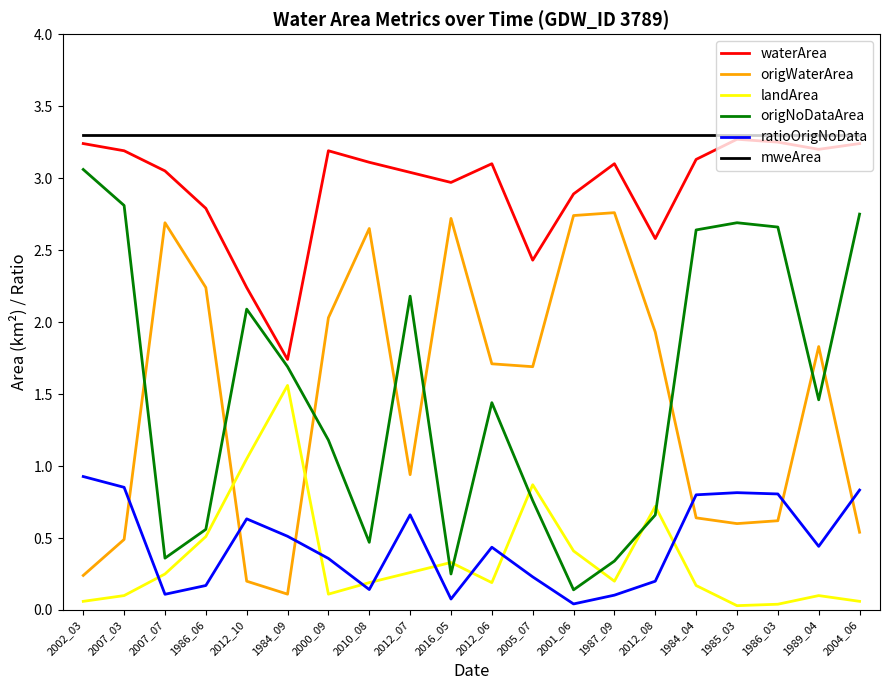

Between 2007_07 and 2005_07, which series saw the biggest shift?

origWaterArea